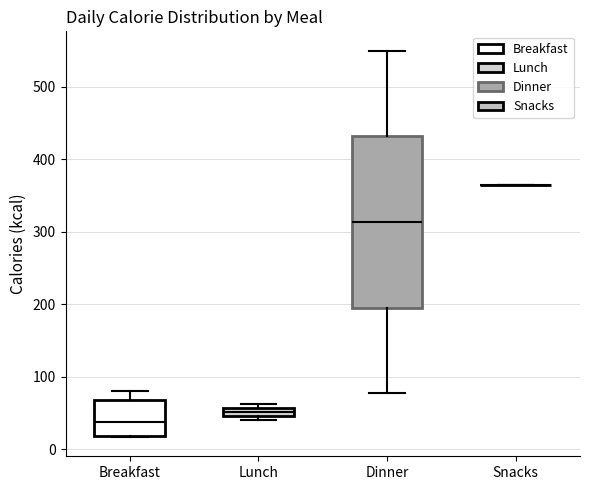

Which box is the tallest, from its lower edge to its upper edge?

Dinner